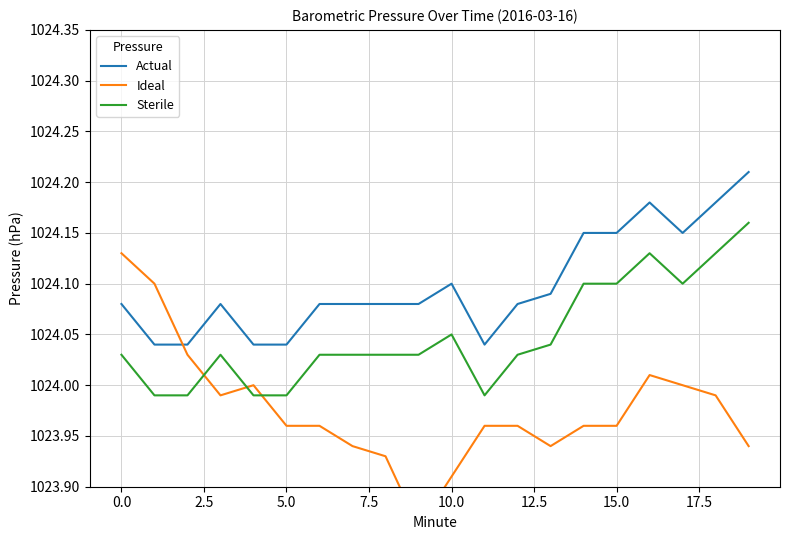

At which category is the sum across all series the highest?

16